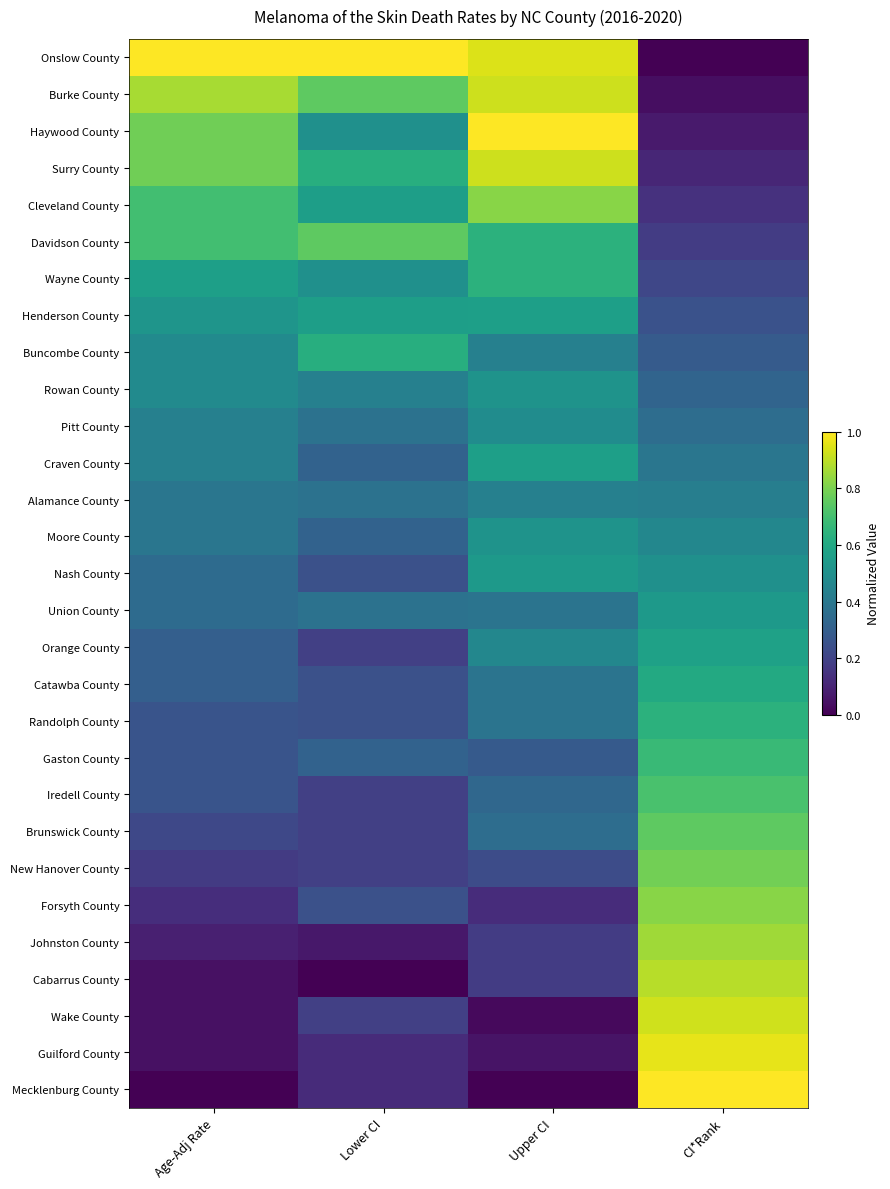

Which series changed the most between Lower CI and Upper CI?

Haywood County